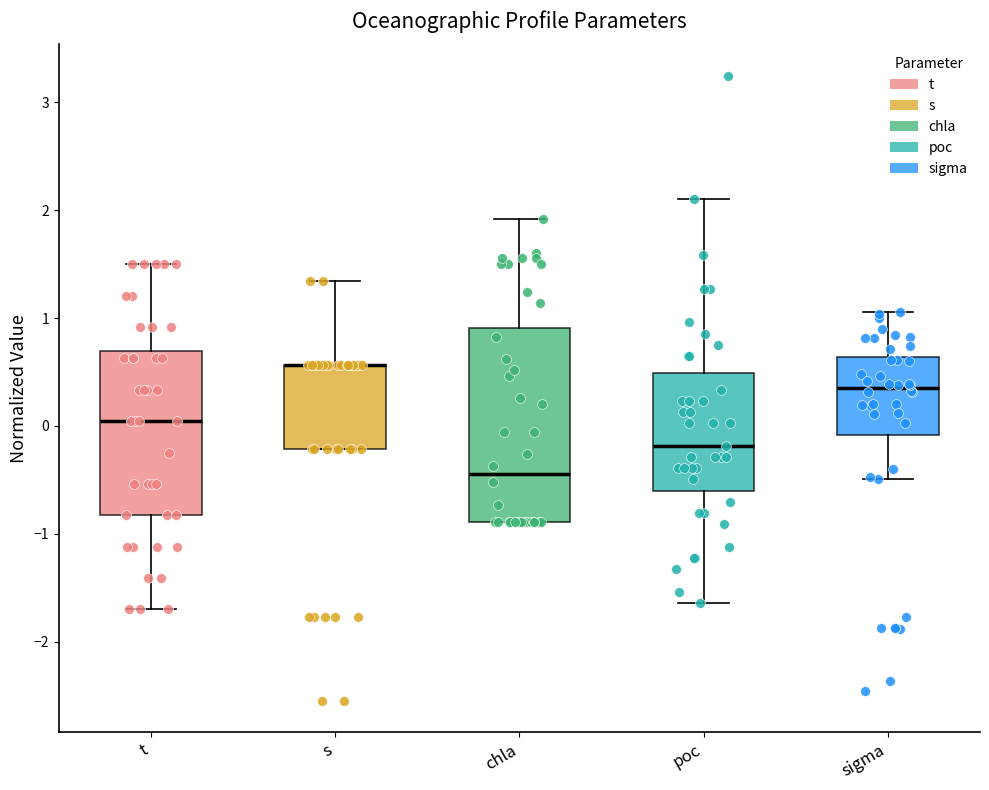

Comparing the boxes themselves (not the whiskers), which one is the tallest?

chla